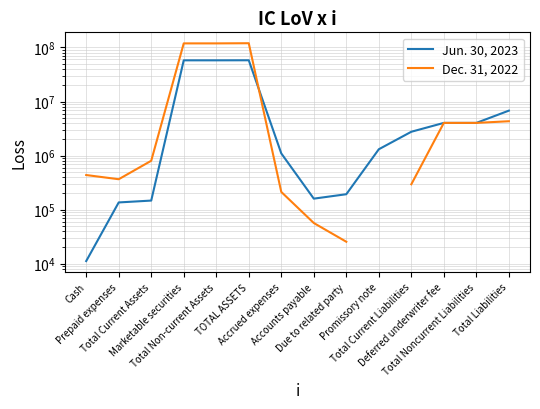

What is the label of the 9th point from the right?

TOTAL ASSETS